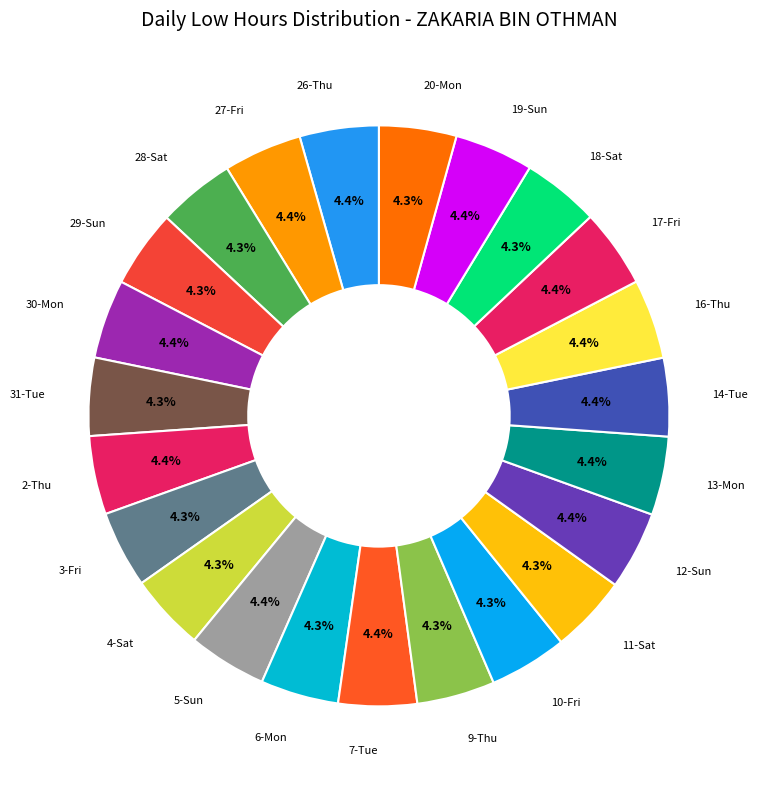

Does 14-Tue account for over 50% of the chart?

No